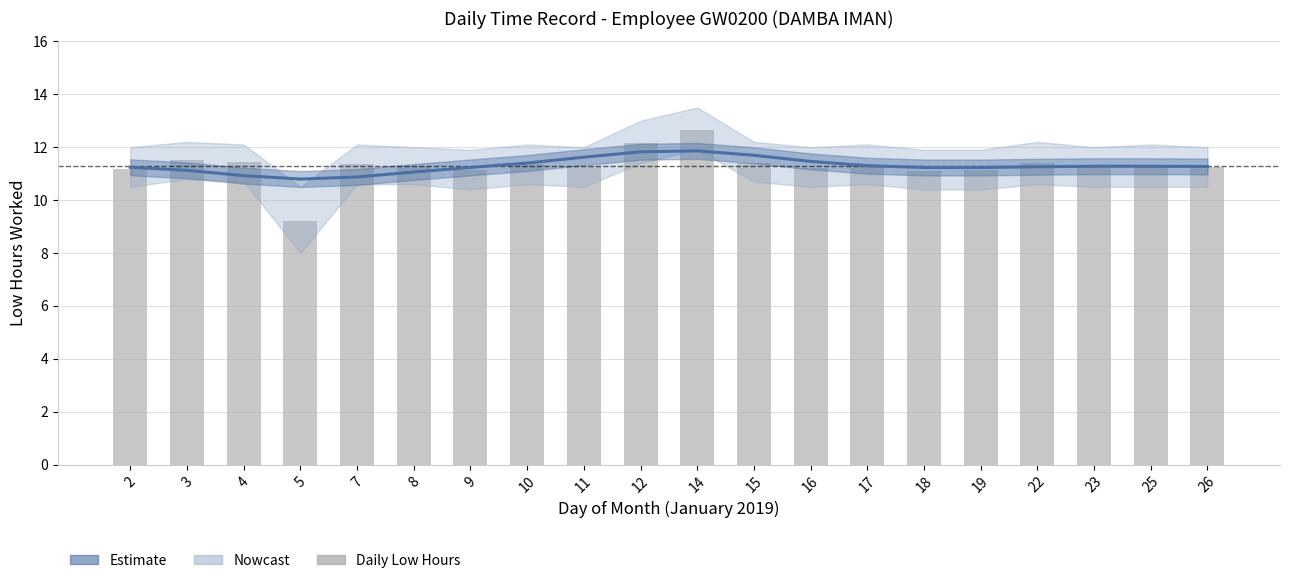

What is the minimum value for Low Hours (daily)?

9.2